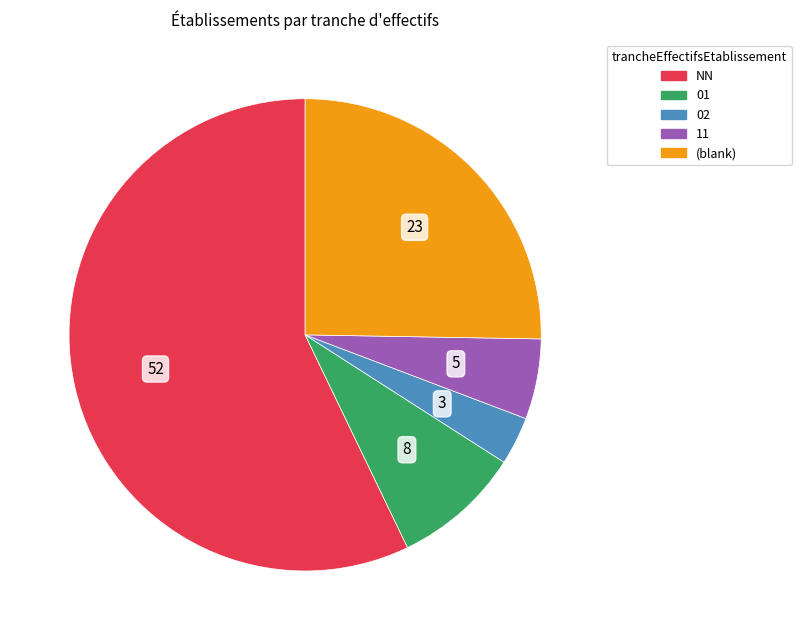

Is there a majority slice in this chart?

Yes